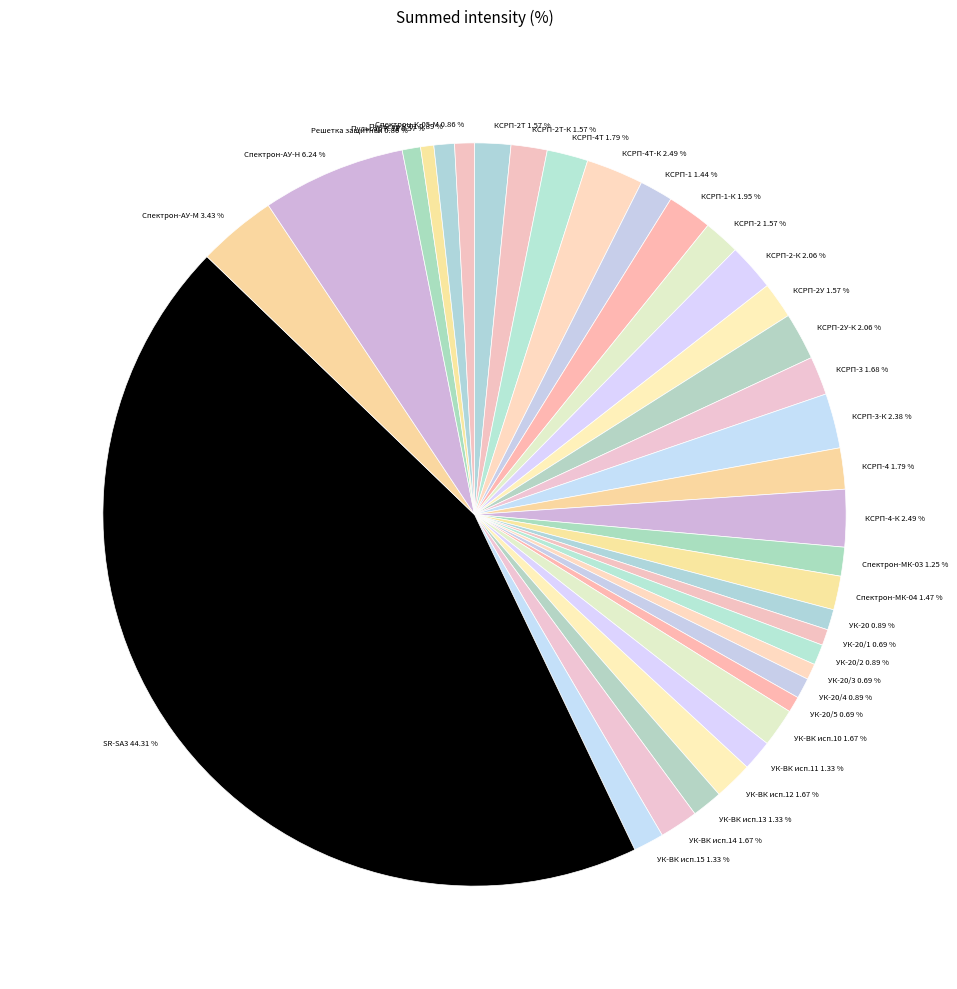

Does any single category account for the majority?

No